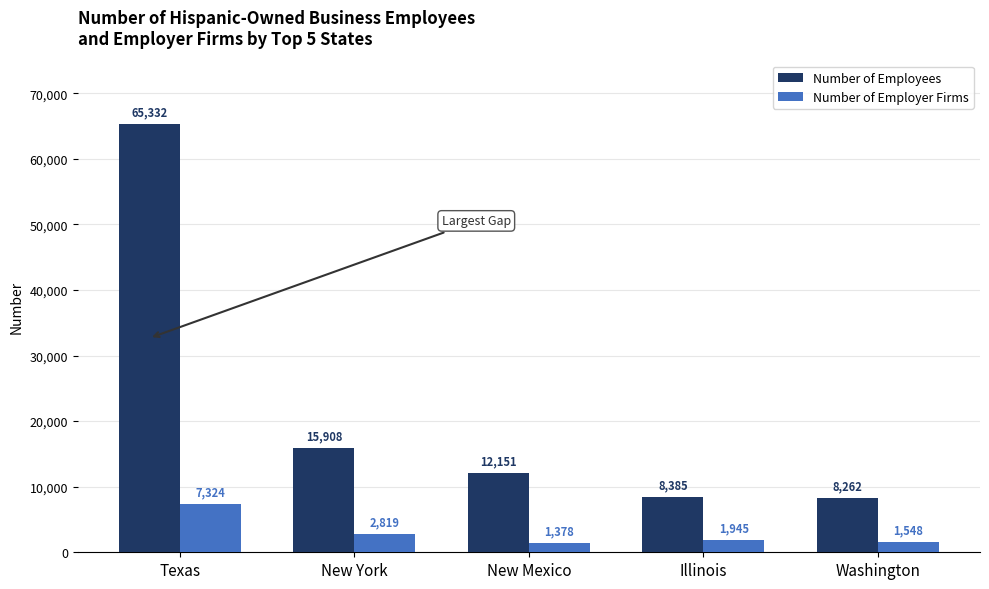

The Number of Employer Firms series shows 1378 at New Mexico. True or false?

True